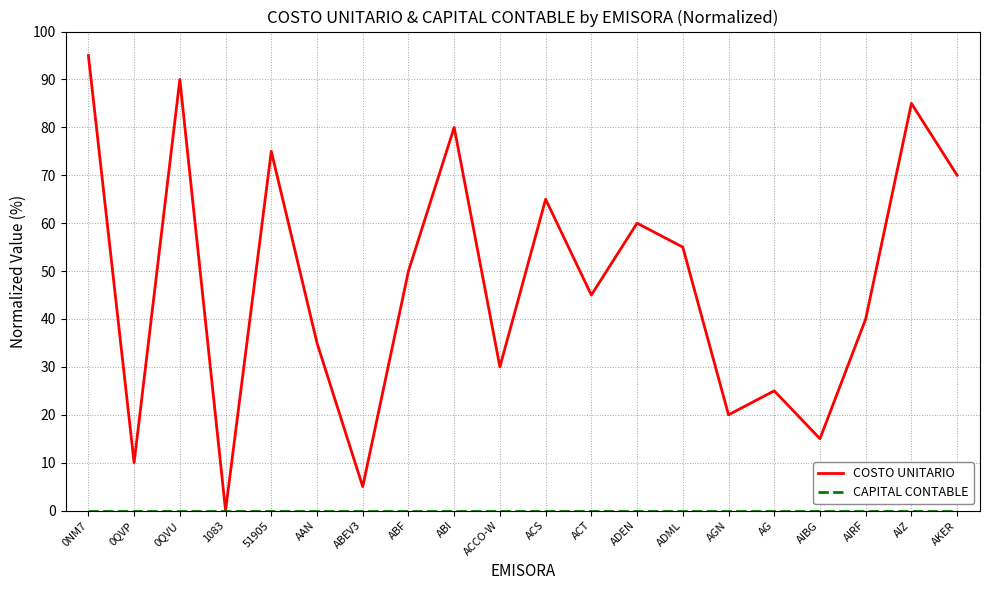

What is the sum of the COSTO UNITARIO values at AIZ and AGN?

105.0